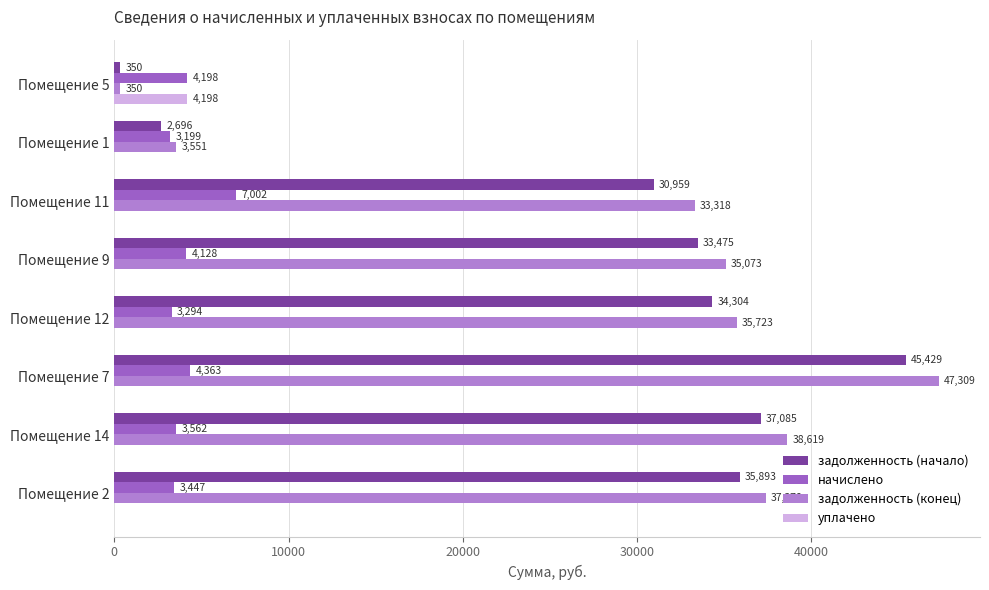

How many series are shown in this chart?

4